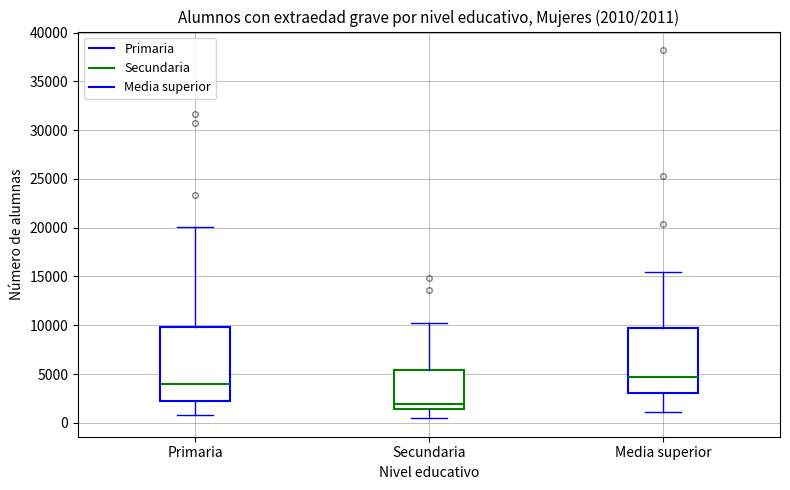

Comparing the boxes themselves (not the whiskers), which one is the tallest?

Primaria